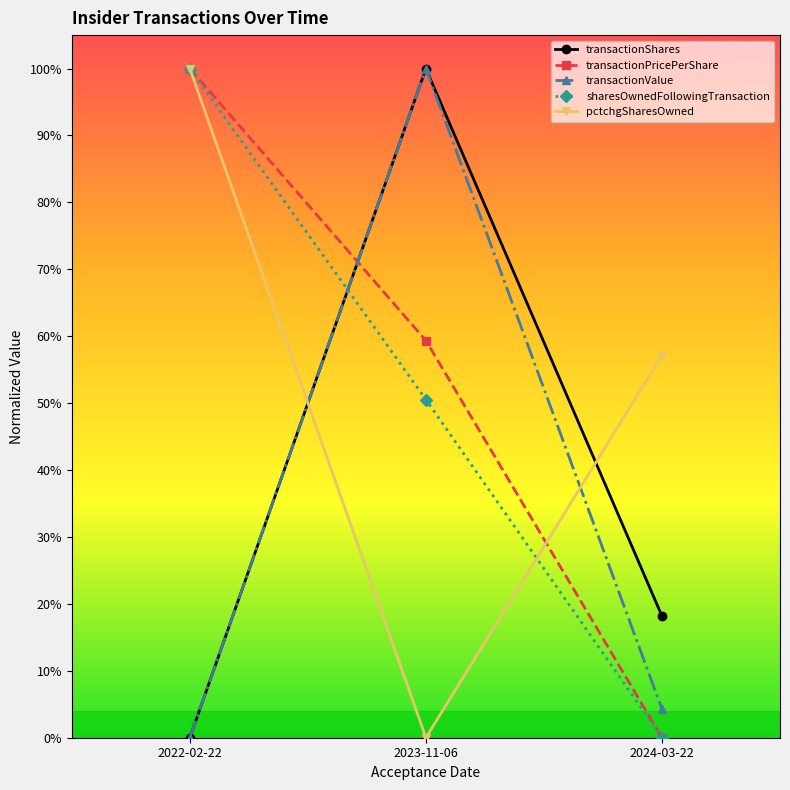

What is the difference between the highest and lowest values at 2024-03-22?

0.6